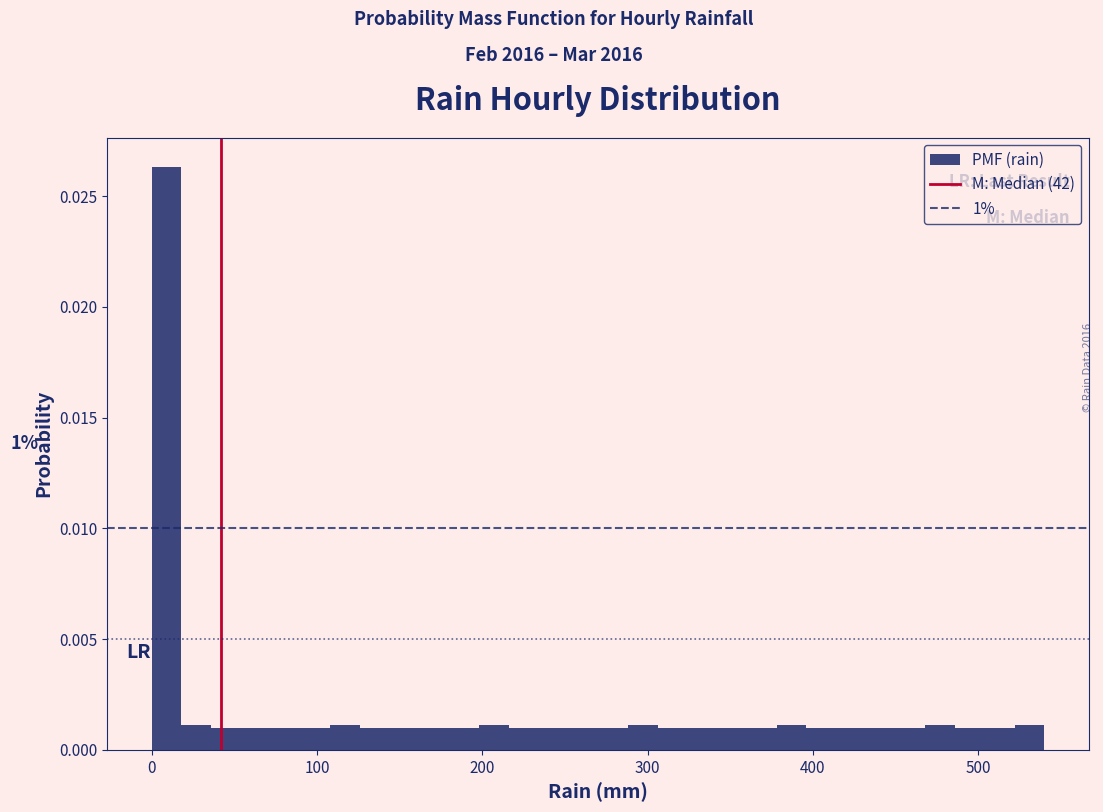

Around what value on the x-axis is the tallest bar? Give the approximate position of its centre, as read against the axis.

10